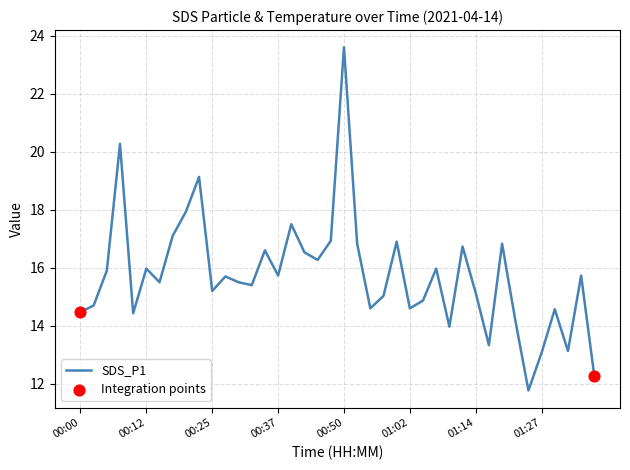

What is the smallest value displayed?

11.8